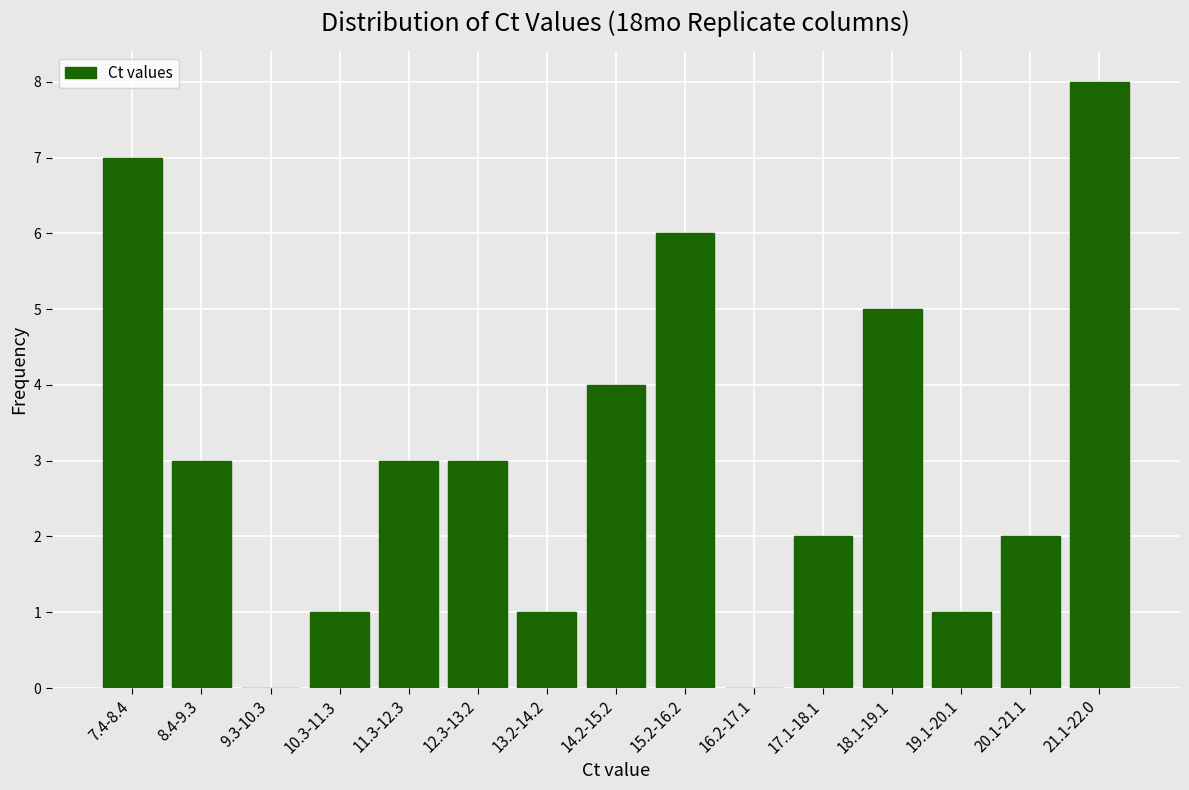

Reading right to left, extract all data points from this chart.

21.1-22.0=8	20.1-21.1=2	19.1-20.1=1	18.1-19.1=5	17.1-18.1=2	16.2-17.1=0	15.2-16.2=6	14.2-15.2=4	13.2-14.2=1	12.3-13.2=3	11.3-12.3=3	10.3-11.3=1	9.3-10.3=0	8.4-9.3=3	7.4-8.4=7